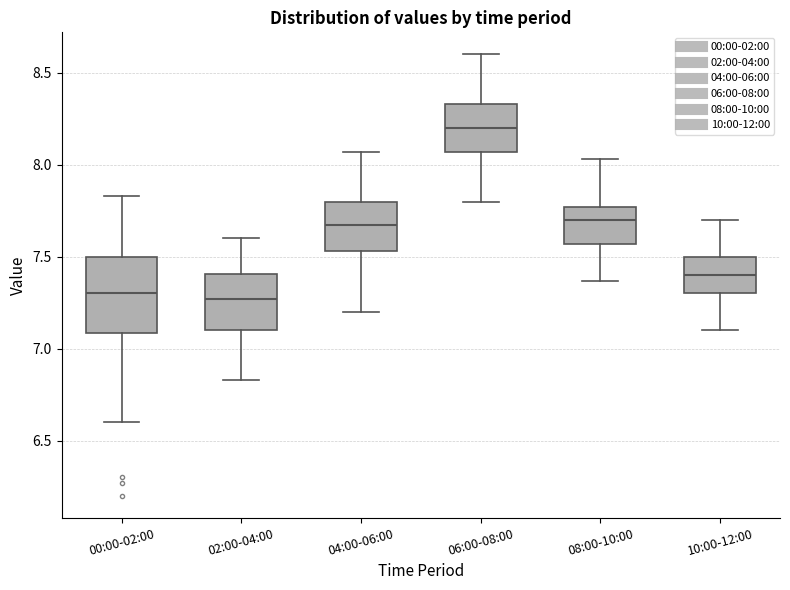

Where is the lower edge of the box for 06:00-08:00 on the y-axis? The values are not printed on the chart, so give them approximately, as read against the axis.

8.05